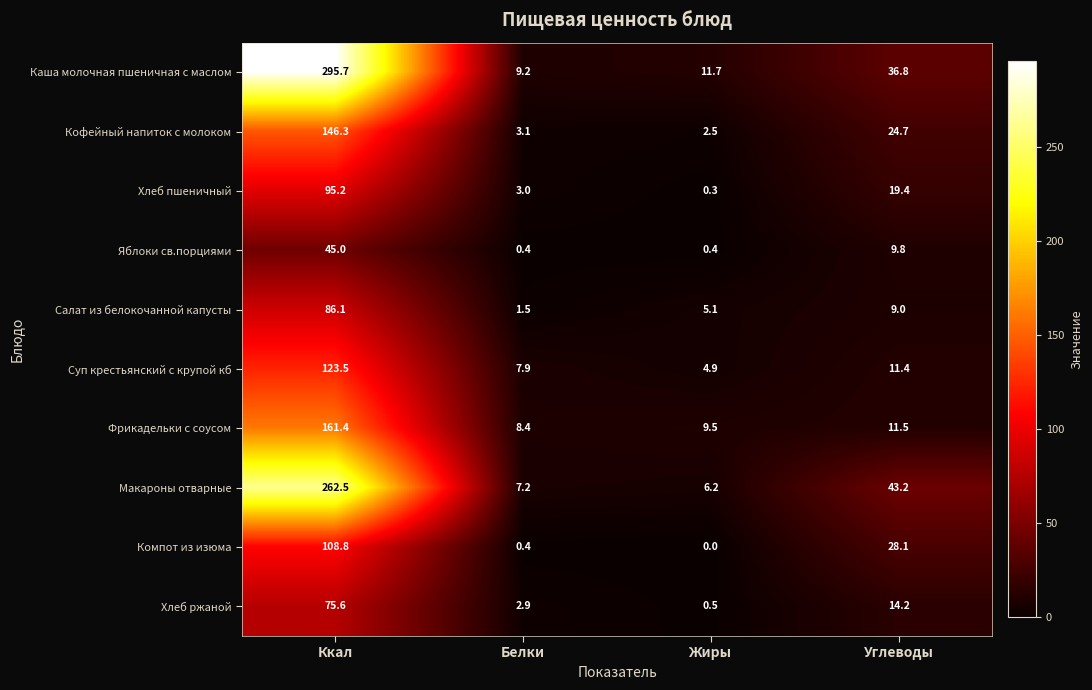

Rank the series by their maximum value, from lowest to highest.

Яблоки св.порциями, Хлеб ржаной, Салат из белокочанной капусты, Хлеб пшеничный, Компот из изюма, Суп крестьянский с крупой кб, Кофейный напиток с молоком, Фрикадельки с соусом, Макароны отварные, Каша молочная пшеничная с маслом